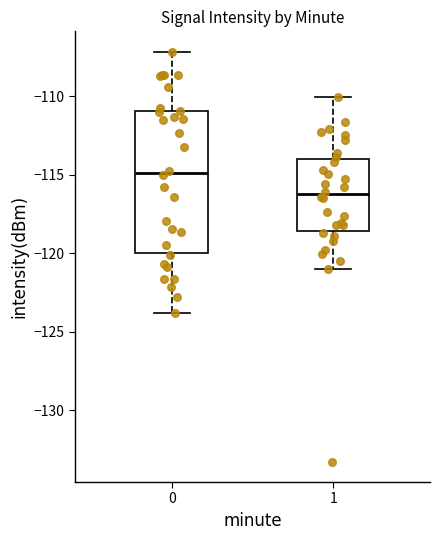

Reading left to right, transcribe this box plot: for each box, give where its median line is, the range the box spans, and where its two whiskers end, as read against the y-axis. The values are not printed on the chart, so give them approximately, as read against the axis.

0: median -115.0, box -120.0 to -111.0, whiskers -124.0 to -107.0
1: median -116.0, box -118.5 to -114.0, whiskers -121.0 to -110.0